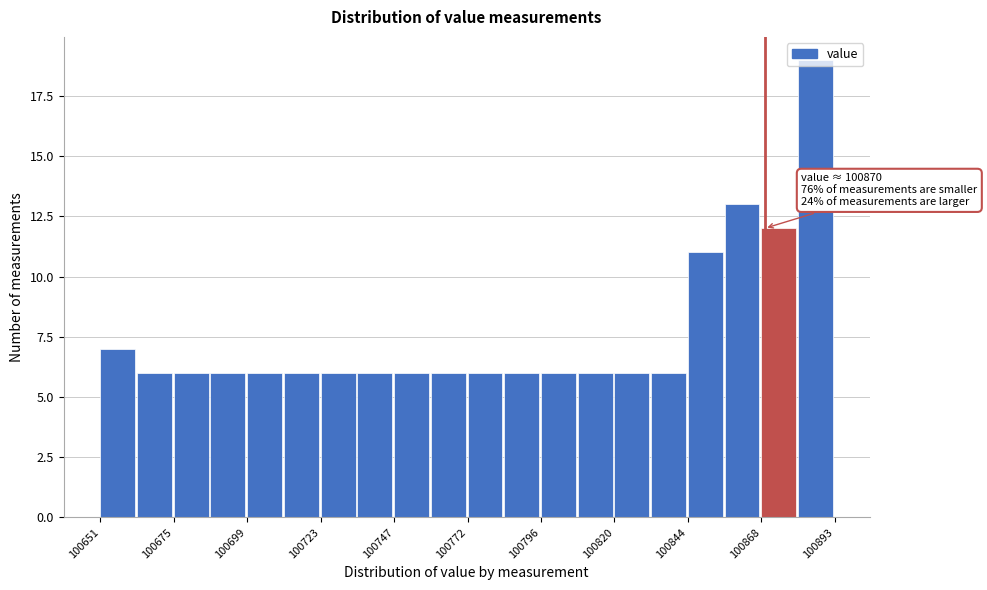

Read against the x-axis, roughly where is the centre of the tallest bar?

100885